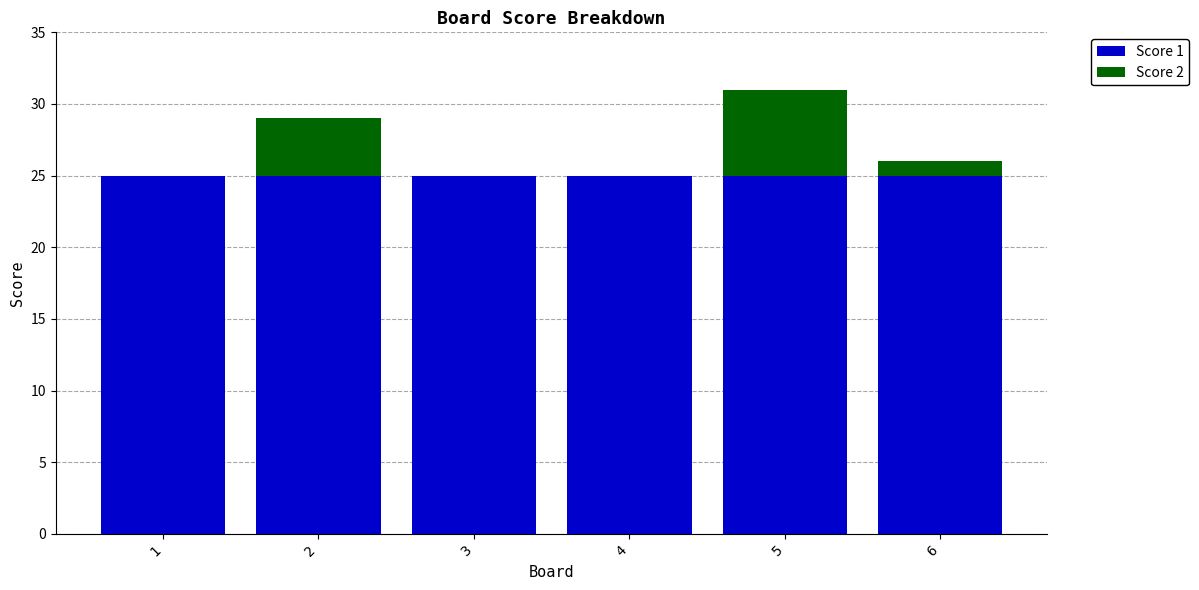

Is it true that Score 1 equals 44 at 4?

False